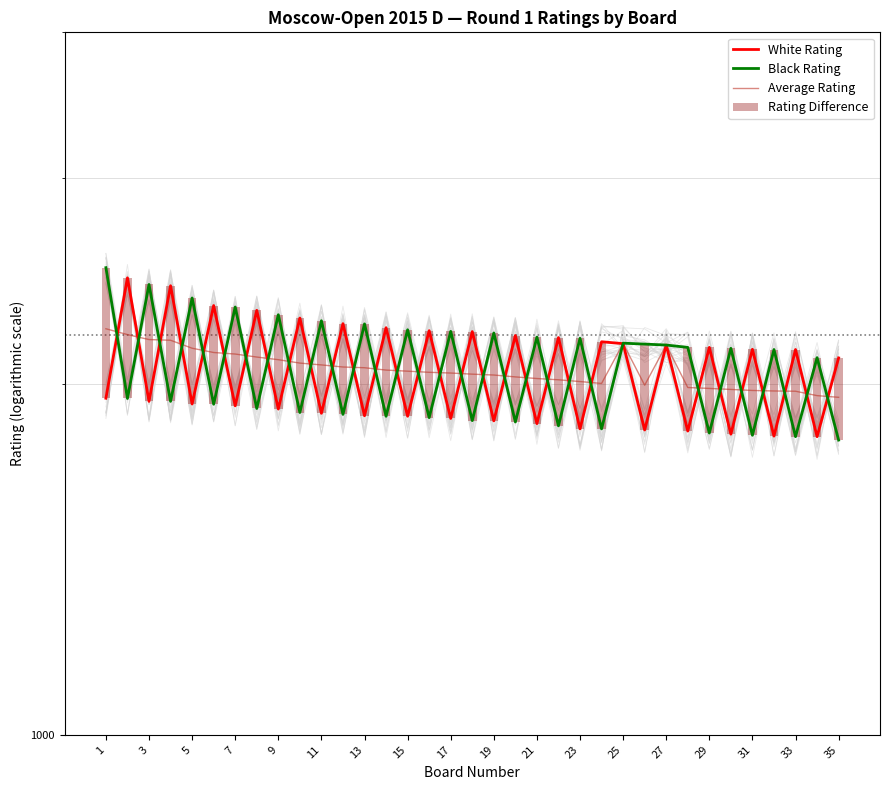

Reading right to left, list all the values displayed in this chart.

White Rating: 2104.0	1801.0	2139.0	1803.0	2140.0	1810.0	2148.0	1821.0	2158.0	1825.0	2164.0	2172.0	1829.0	2190.0	1848.0	2199.0	1858.0	2216.0	1867.0	2220.0	1875.0	2233.0	1877.0	2251.0	1886.0	2276.0	1902.0	2311.0	1914.0	2333.0	1921.0	2426.0	1931.0	2464.0	1943.0
Black Rating: 1789.0	2105.0	1801.0	2139.0	1806.0	2144.0	1814.0	2148.0	2158.0	2162.0	2166.0	1829.0	2187.0	1840.0	2192.0	1854.0	2210.0	1859.0	2217.0	1870.0	2224.0	1875.0	2250.0	1882.0	2264.0	1889.0	2291.0	1904.0	2326.0	1920.0	2368.0	1931.0	2432.0	1942.0	2514.0
Average Rating: 1946.5	1953.0	1970.0	1971.0	1973.0	1977.0	1981.0	1984.5	2158.0	1993.5	2165.0	2000.5	2008.0	2015.0	2020.0	2026.5	2034.0	2037.5	2042.0	2045.0	2049.5	2054.0	2063.5	2066.5	2075.0	2082.5	2096.5	2107.5	2120.0	2126.5	2144.5	2178.5	2181.5	2203.0	2228.5
Rating Difference: 315.0	304.0	338.0	336.0	334.0	334.0	334.0	327.0	0.0	337.0	2.0	343.0	358.0	350.0	344.0	345.0	352.0	357.0	350.0	350.0	349.0	358.0	373.0	369.0	378.0	387.0	389.0	407.0	412.0	413.0	447.0	495.0	501.0	522.0	571.0